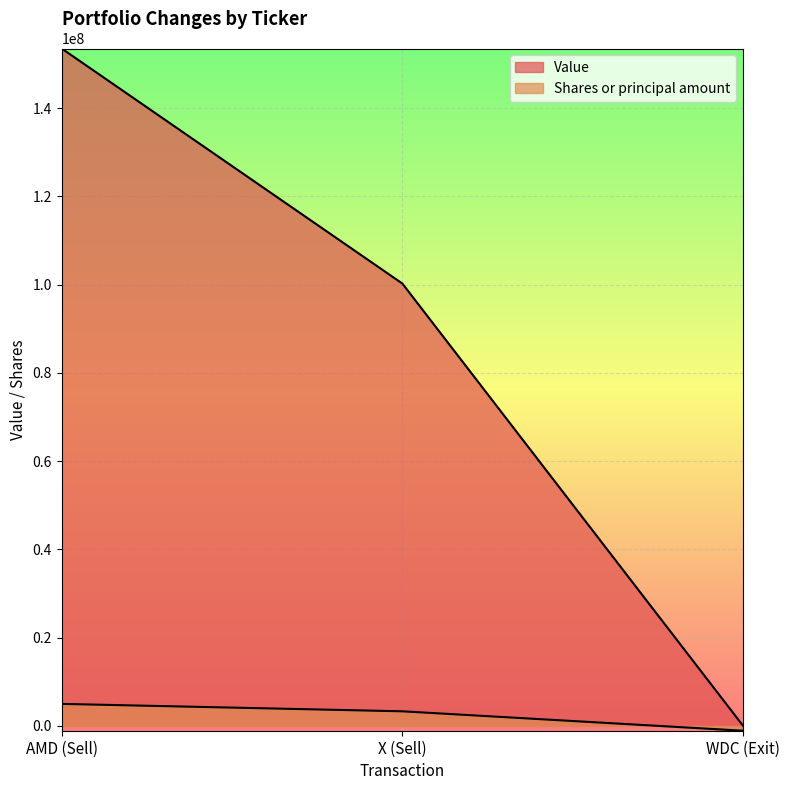

Does the chart display data point markers on the line(s)?

No